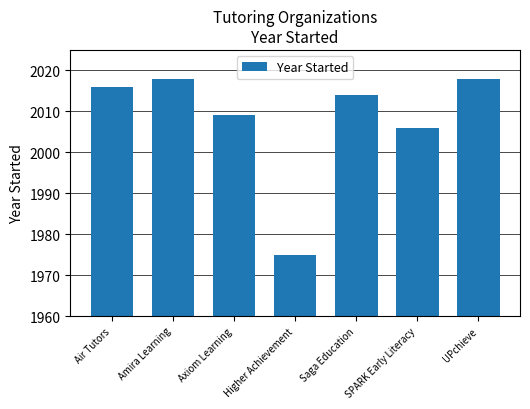

What is the change in value from Higher Achievement to SPARK Early Literacy?

+31